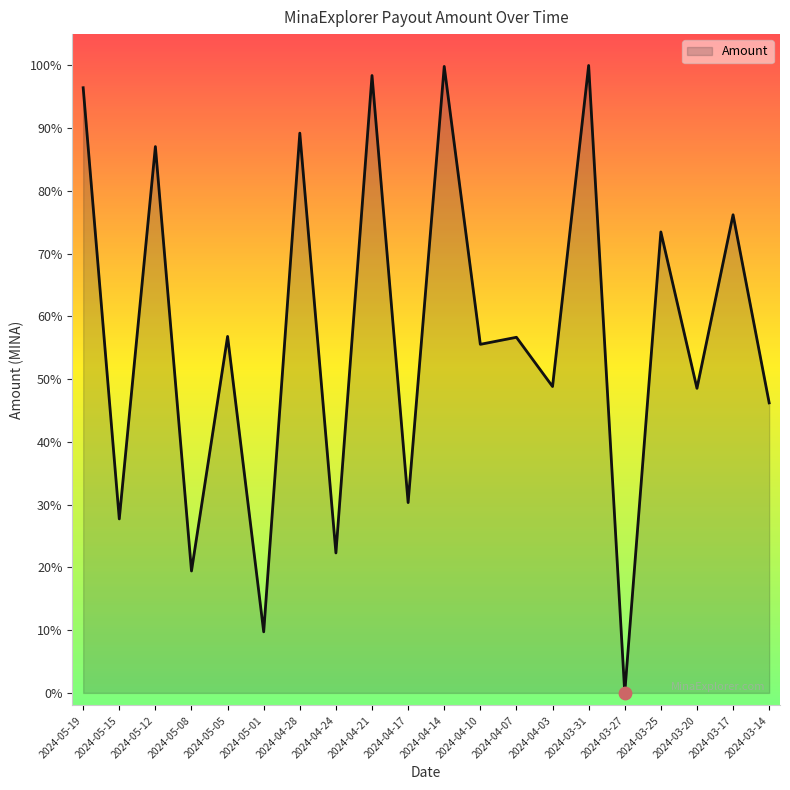

Is this an area chart (filled region under the line)?

Yes